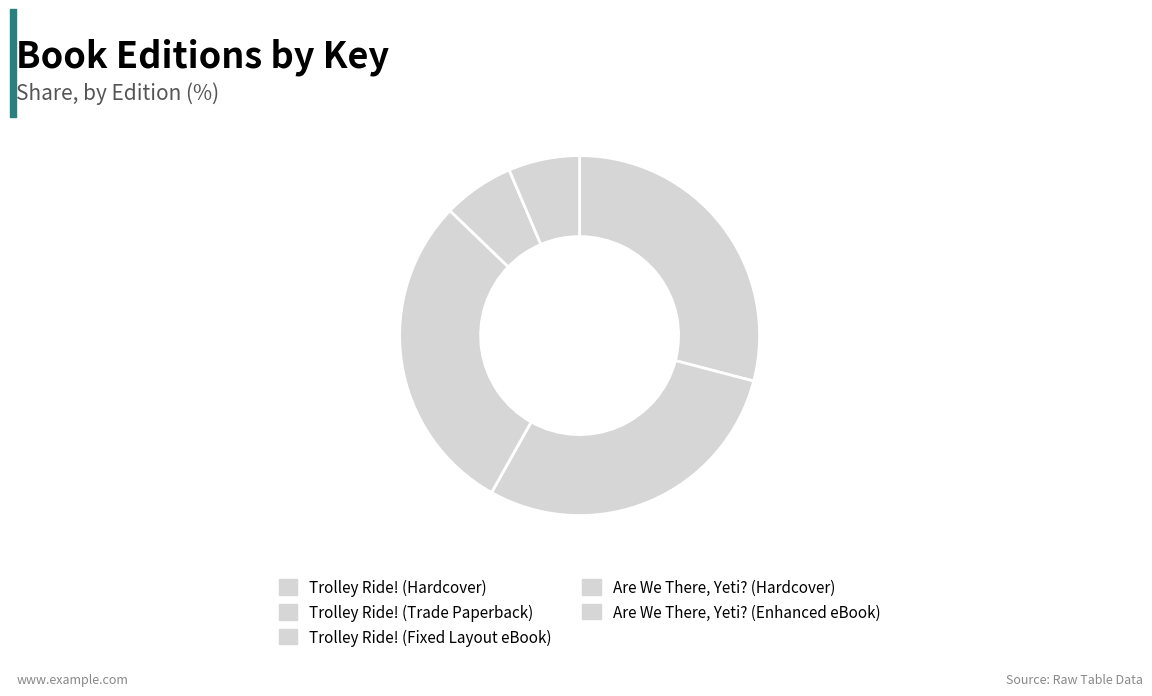

To the nearest percent, what is the difference between the Are We There, Yeti? (Enhanced eBook) and Trolley Ride! (Fixed Layout eBook) slice percentages?

23%